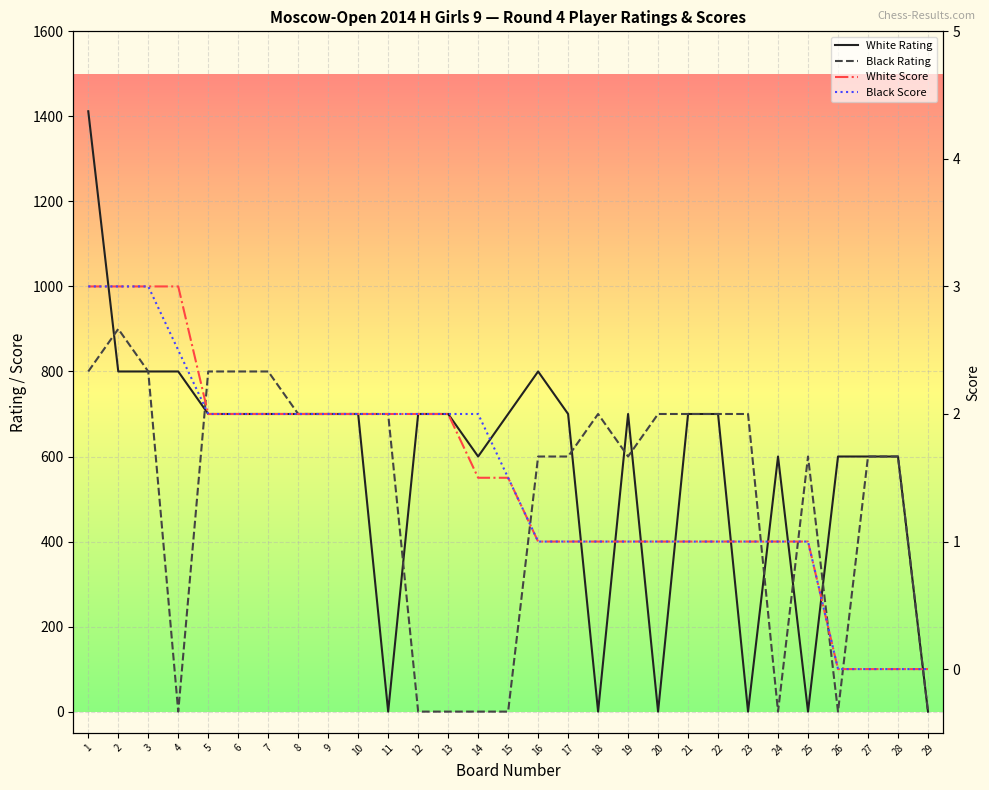

What is the sum of all Black Rating values?

14800.0